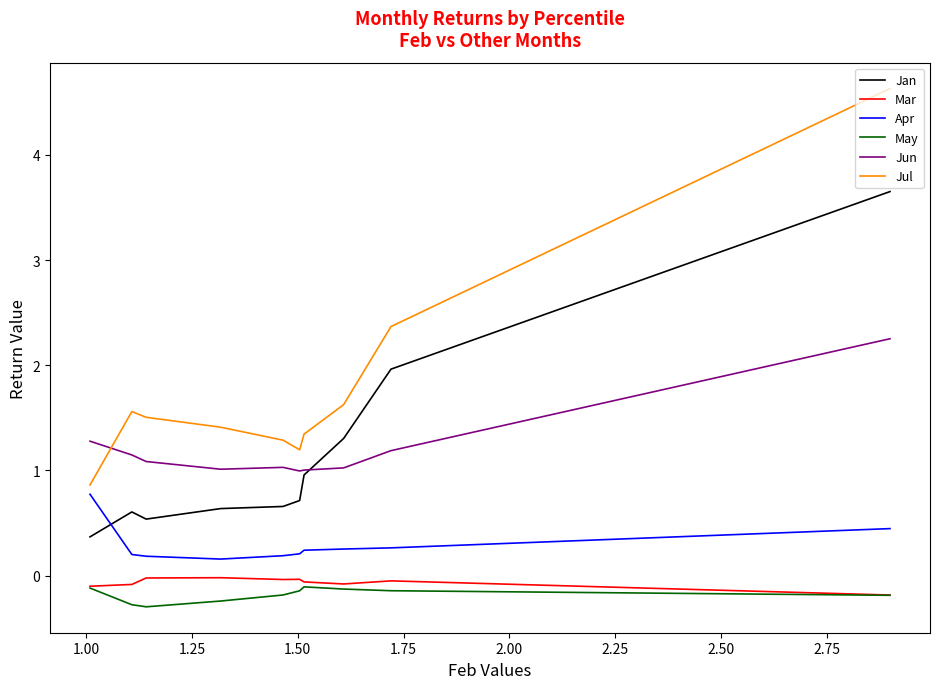

True or false: Jun and May cross at least once.

False